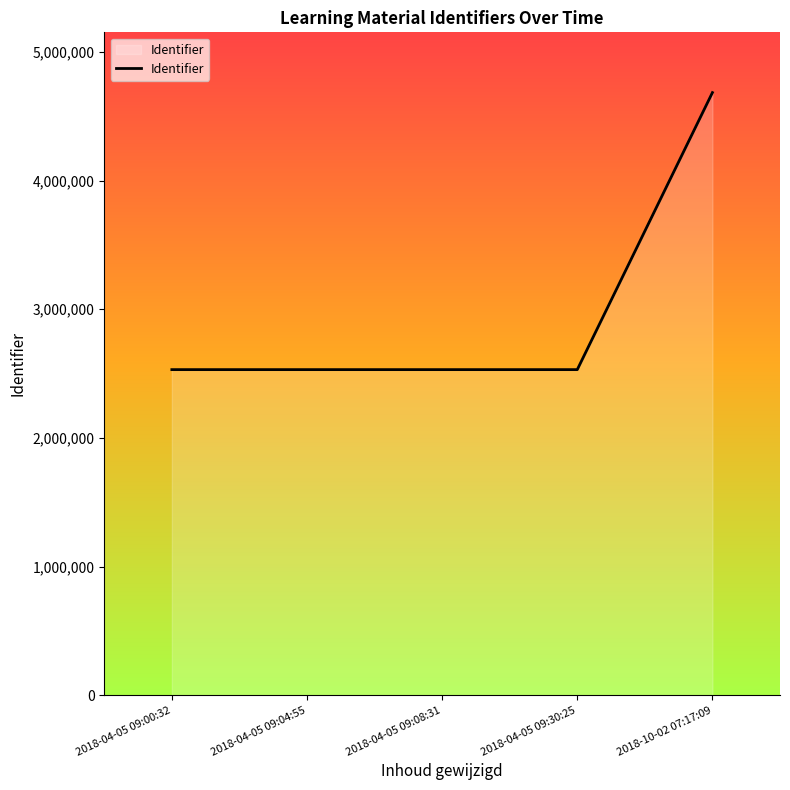

What is the smallest value displayed?

2530366